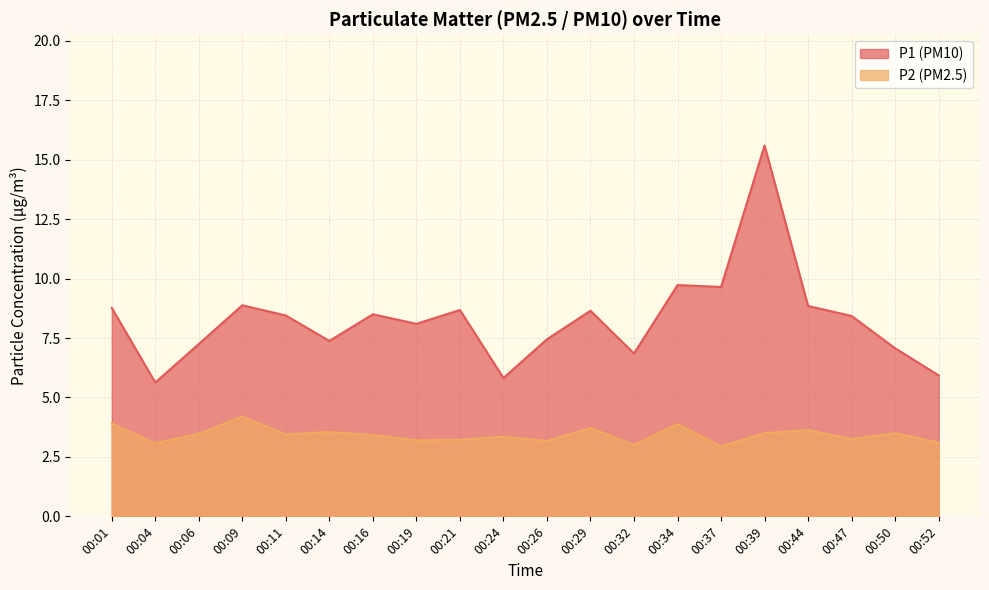

What is the value of the P1 point at the 2nd from the left?

5.6